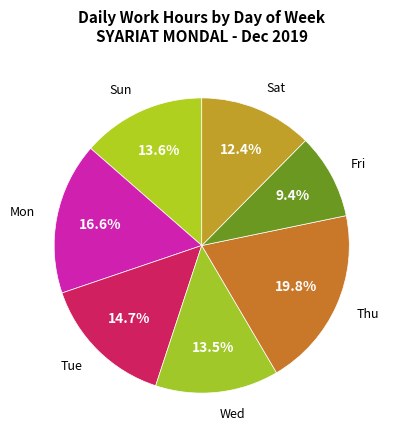

What is the ratio of the value at Fri to the value at Tue?

0.6